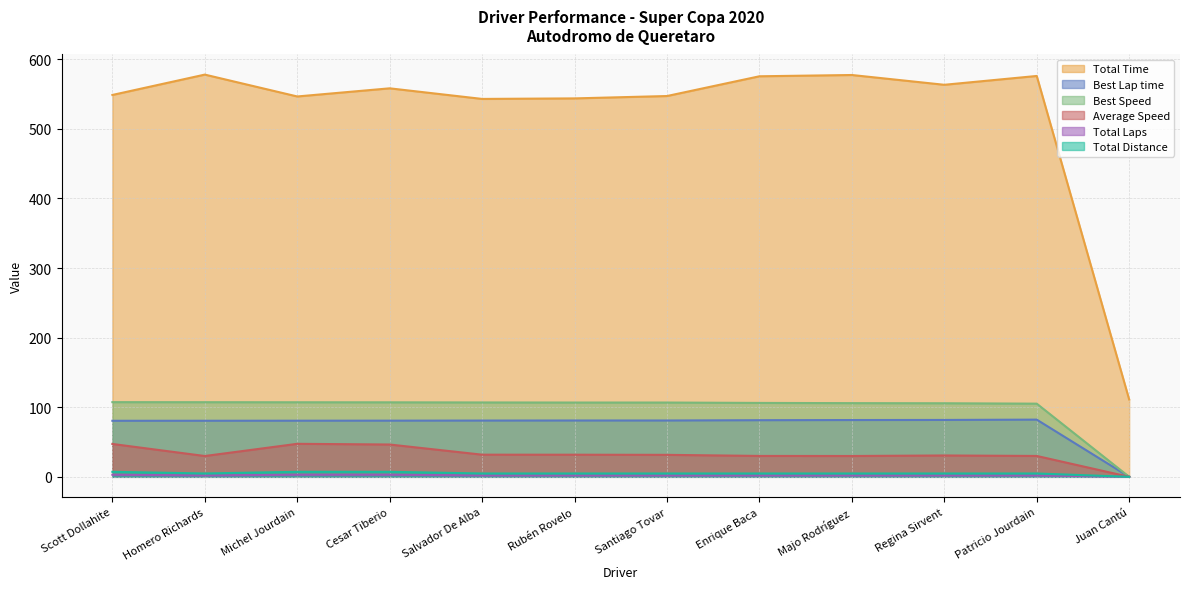

At how many categories does at least one series exceed 441?

11